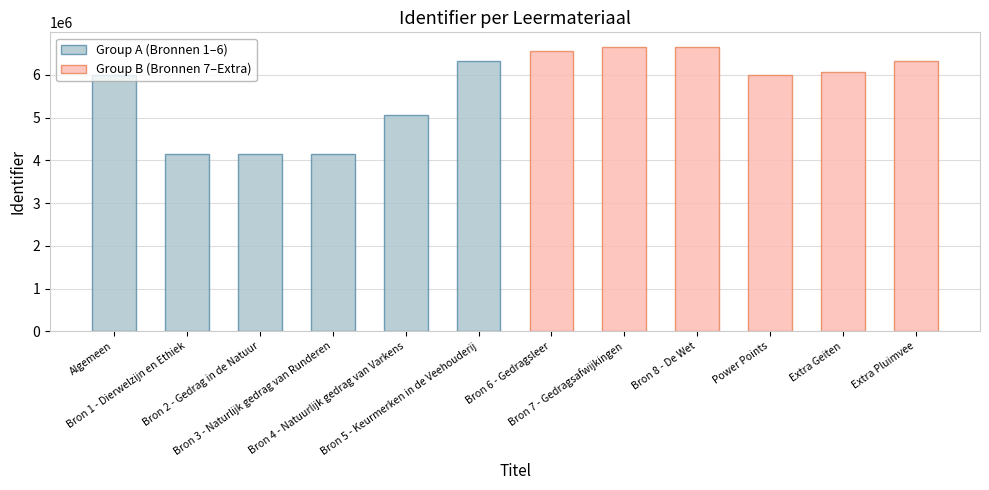

Which series has the largest range (max minus min)?

Group A (Bronnen 1–6)